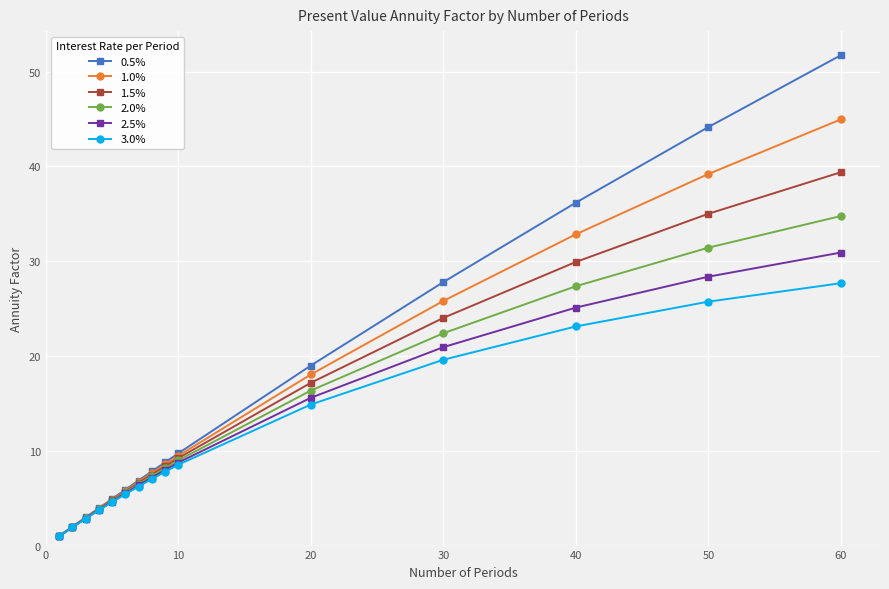

Rank the series by their maximum value, from lowest to highest.

3.0%, 2.5%, 2.0%, 1.5%, 1.0%, 0.5%